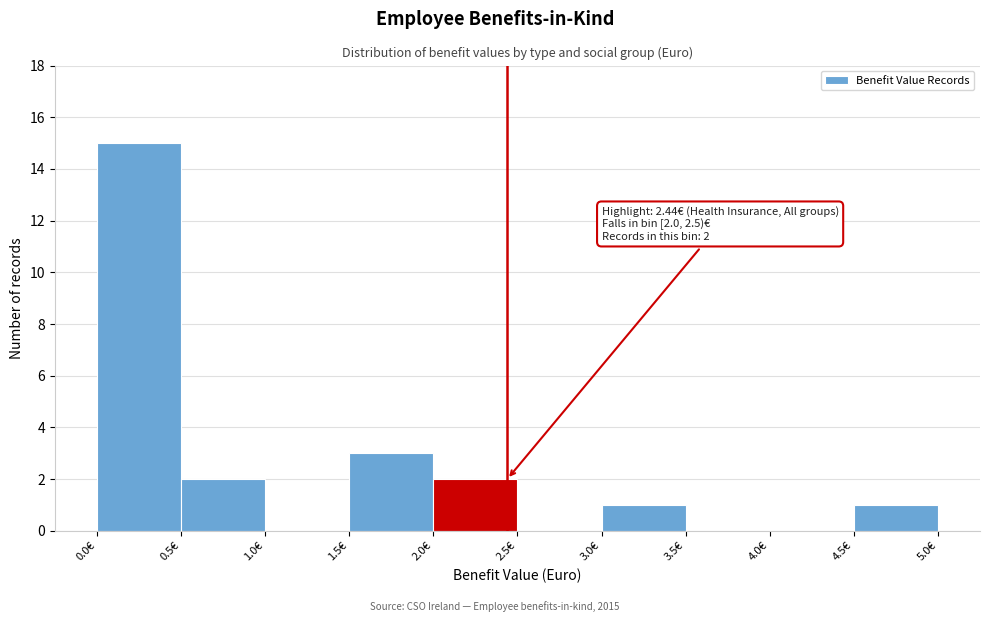

Which range on the x-axis has the tallest bar?

0.0 to 0.5